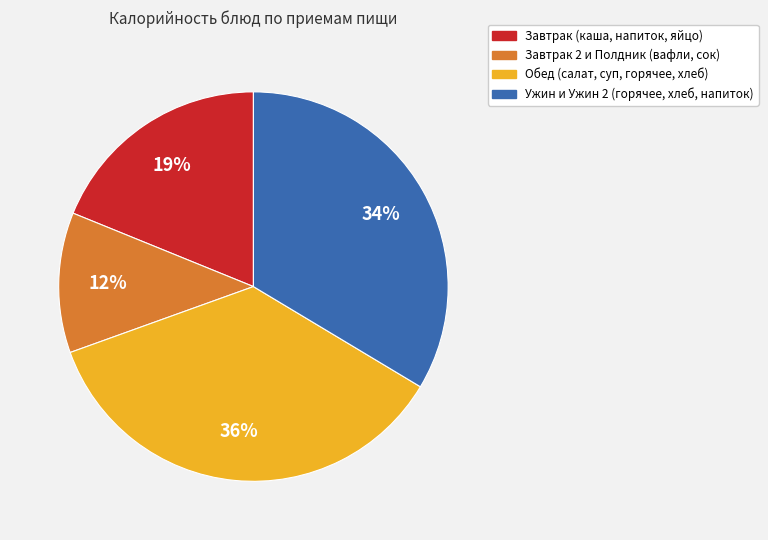

How many slices are in this pie chart?

4